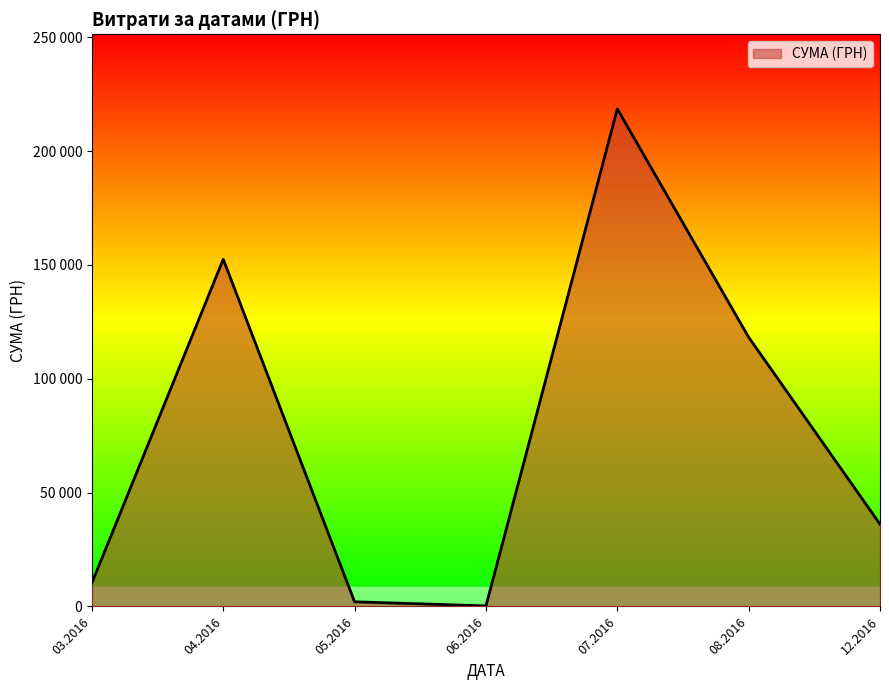

Is this an area chart (filled region under the line)?

Yes